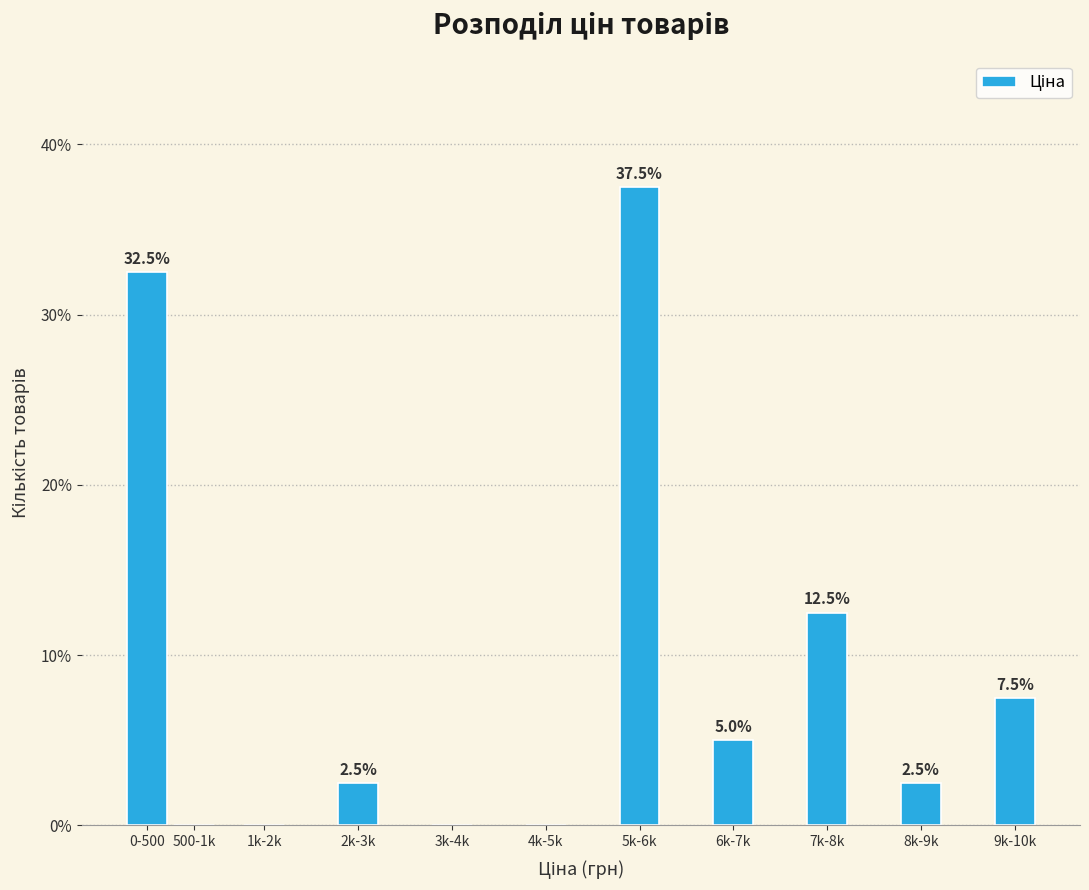

Reading right to left, what are all the values shown in this chart?

9k-10k=7.5	8k-9k=2.5	7k-8k=12.5	6k-7k=5.0	5k-6k=37.5	4k-5k=0.0	3k-4k=0.0	2k-3k=2.5	1k-2k=0.0	500-1k=0.0	0-500=32.5